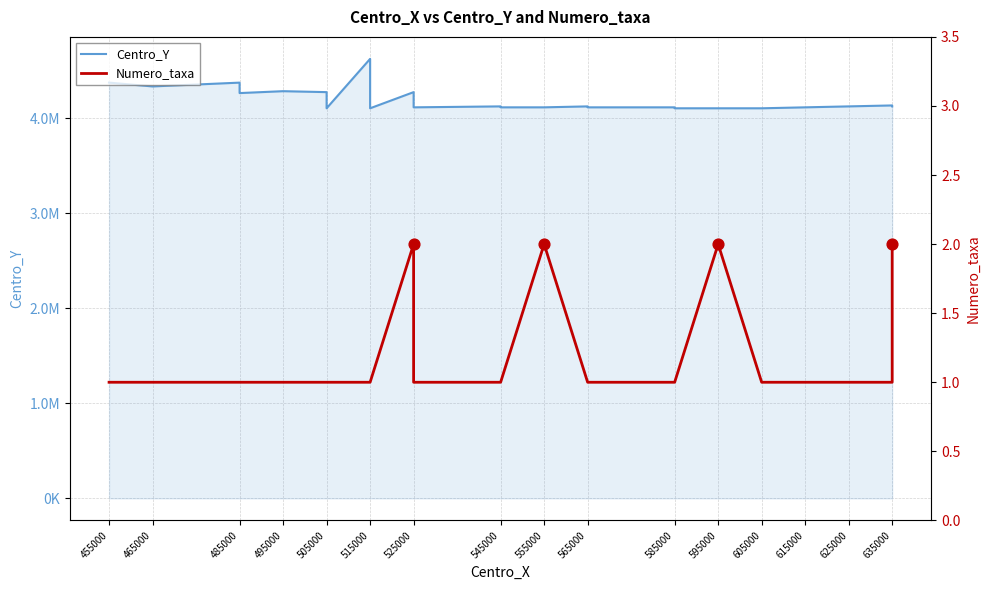

Is the value of Numero_taxa at 485000 greater than the value of Centro_Y at 515000?

No